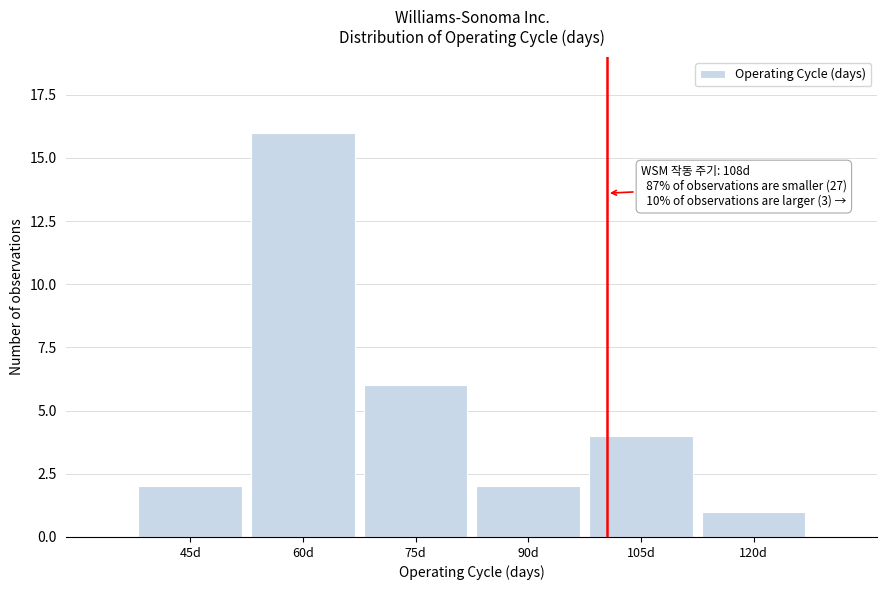

Reading left to right, extract all data points from this chart.

2	16	6	2	4	1